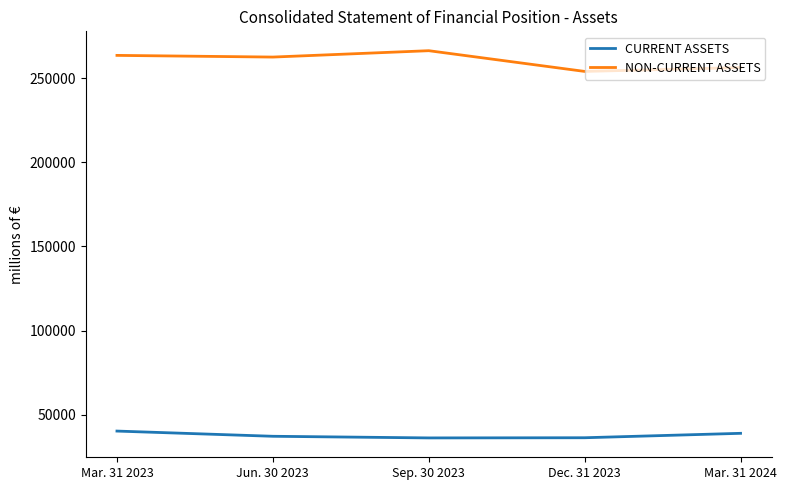

Is the value of CURRENT ASSETS at Mar. 31 2023 greater than the value of NON-CURRENT ASSETS at Mar. 31 2023?

No